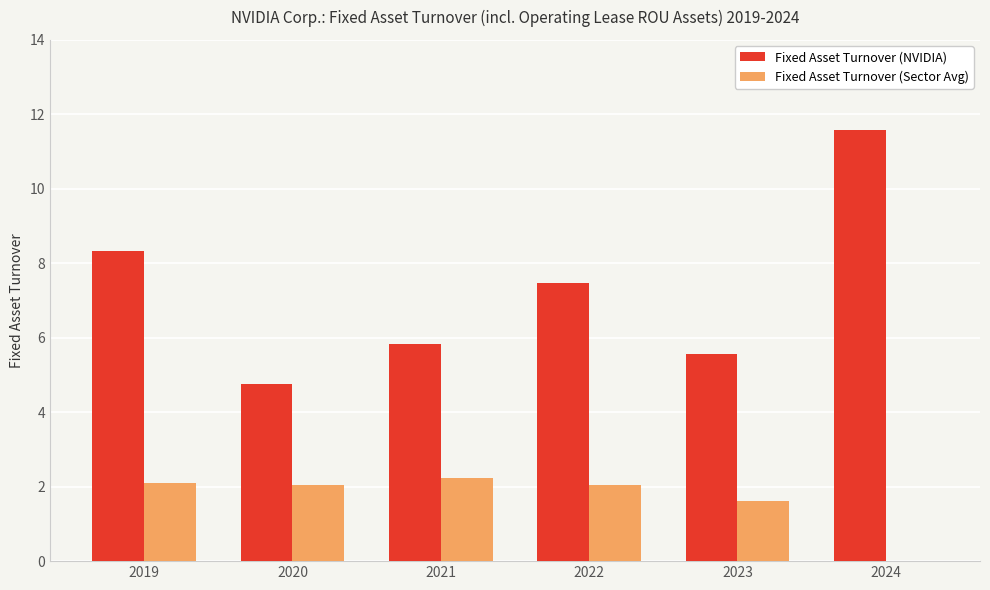

What are all the series names shown in the legend?

Fixed Asset Turnover (NVIDIA), Fixed Asset Turnover (Sector Avg)